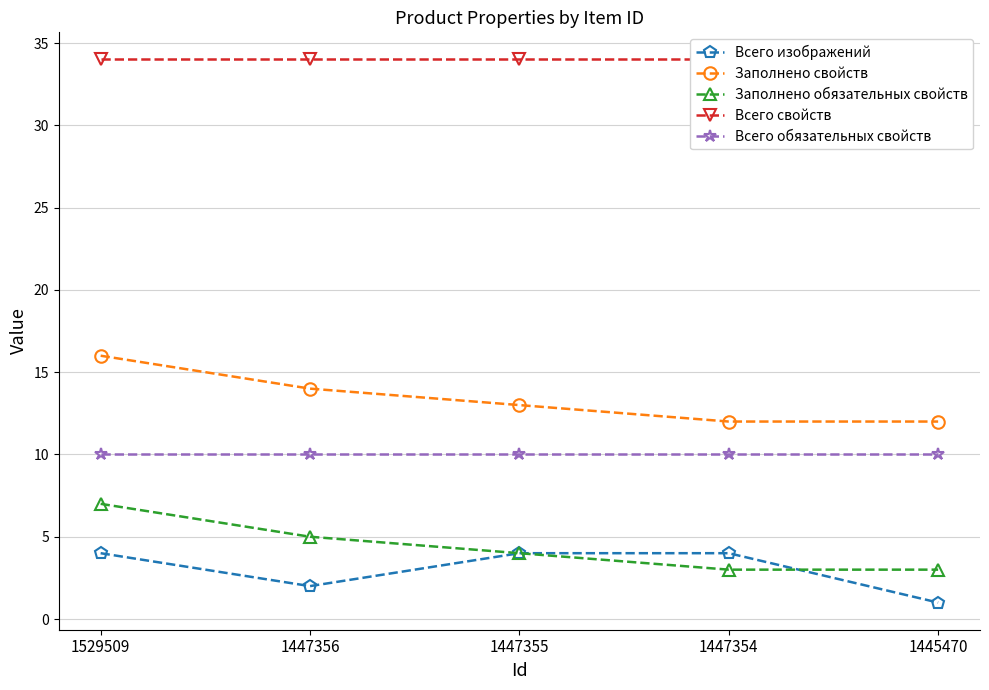

Which has a higher value, 1529509 or 1447356?

1529509